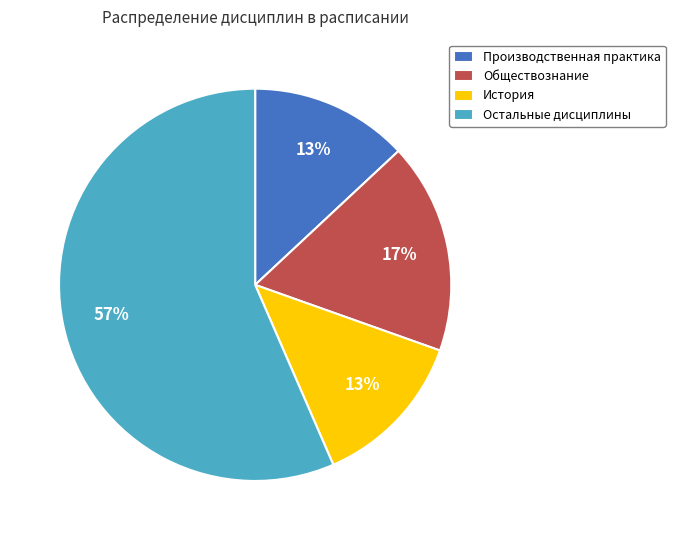

Does any single category account for the majority?

Yes